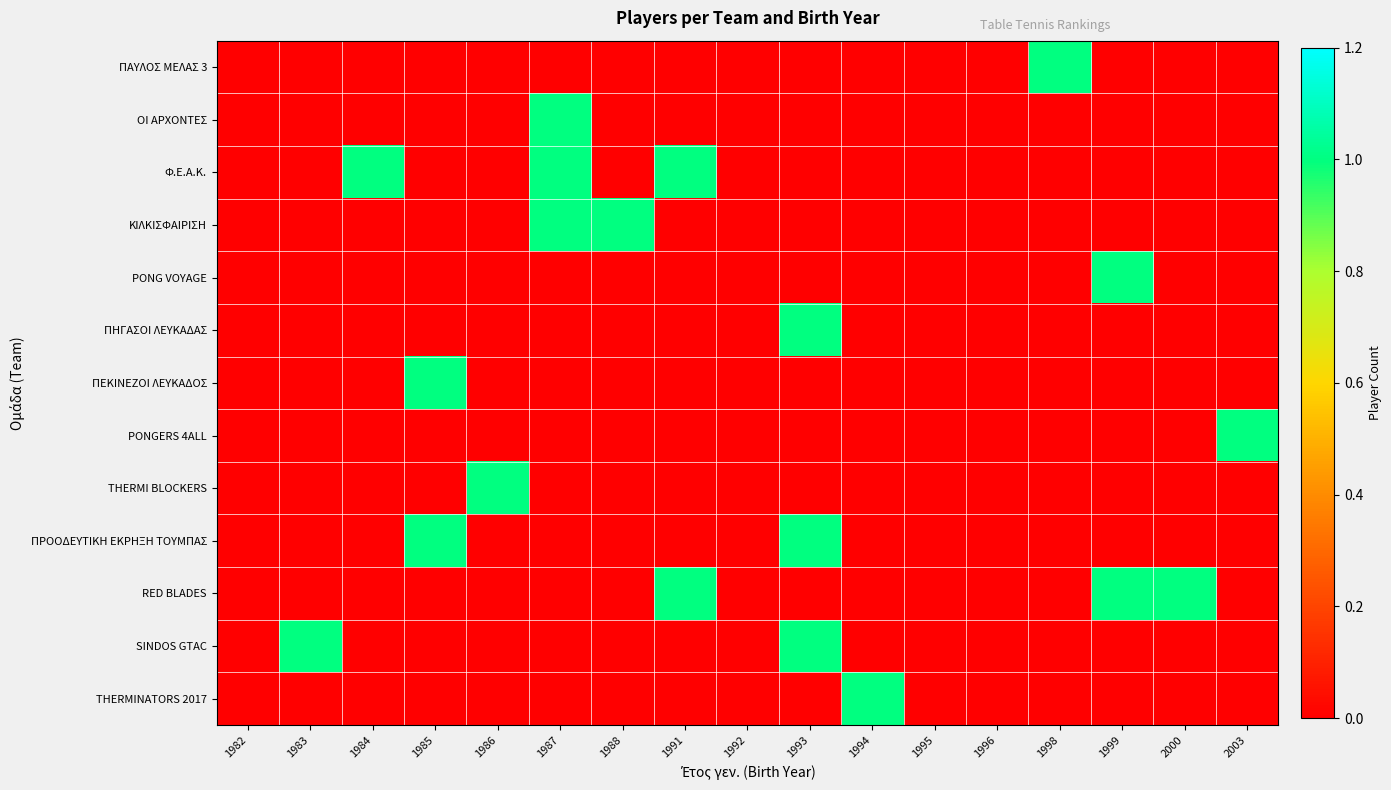

Count the number of categories in the chart.

17